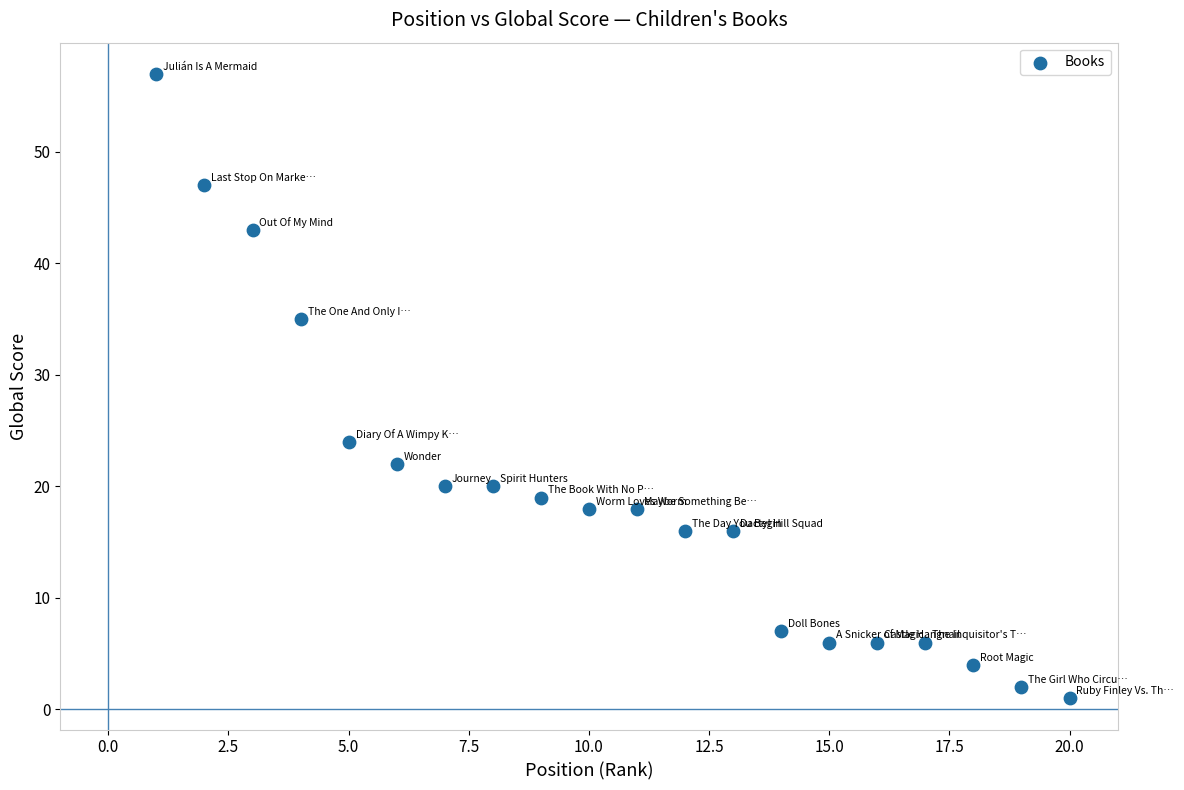

What is the range of Y values (max minus min)?

56